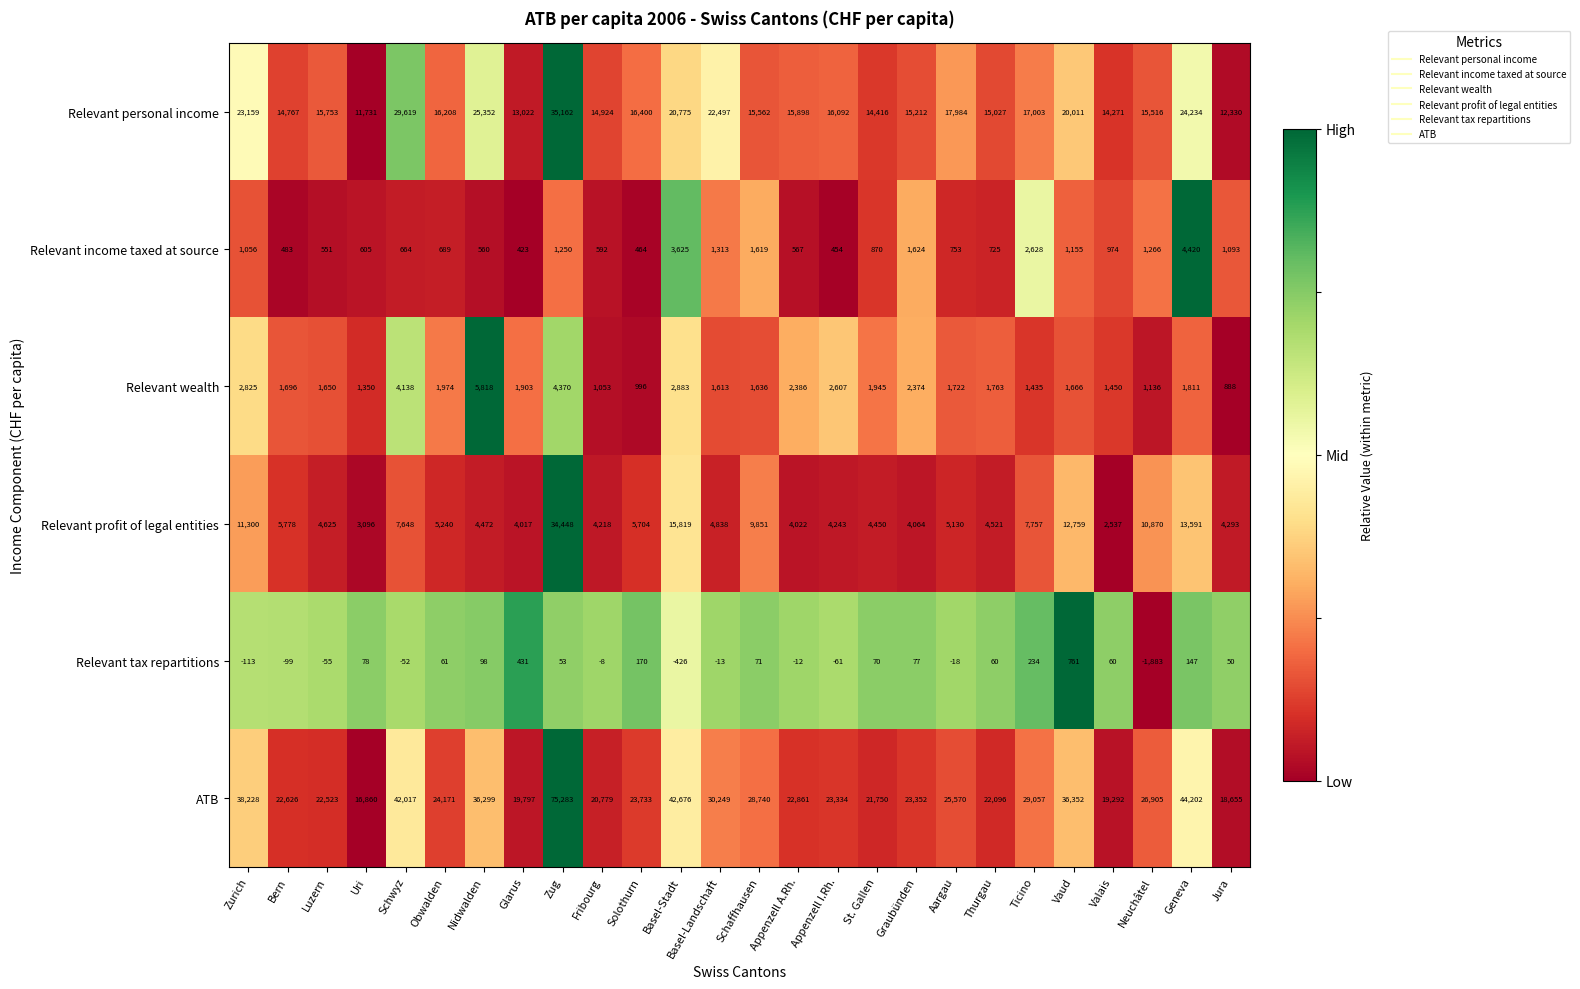

What is the lowest value of the Relevant tax repartitions series?

-1883